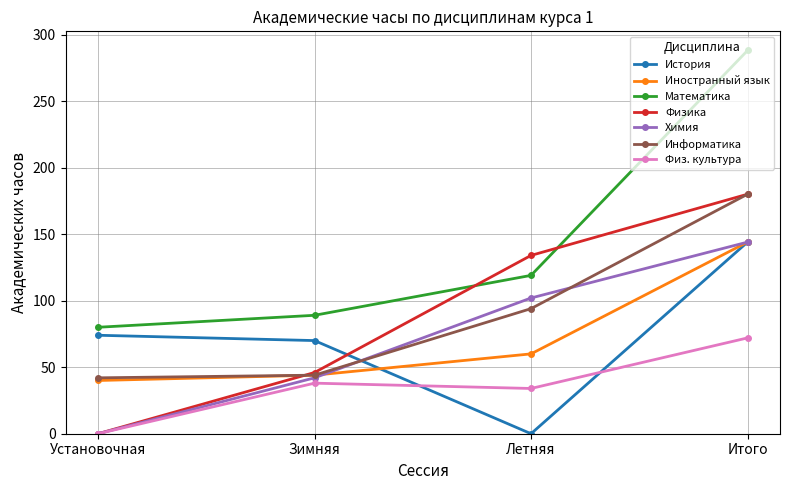

The Химия series shows 102 at Летняя. True or false?

True